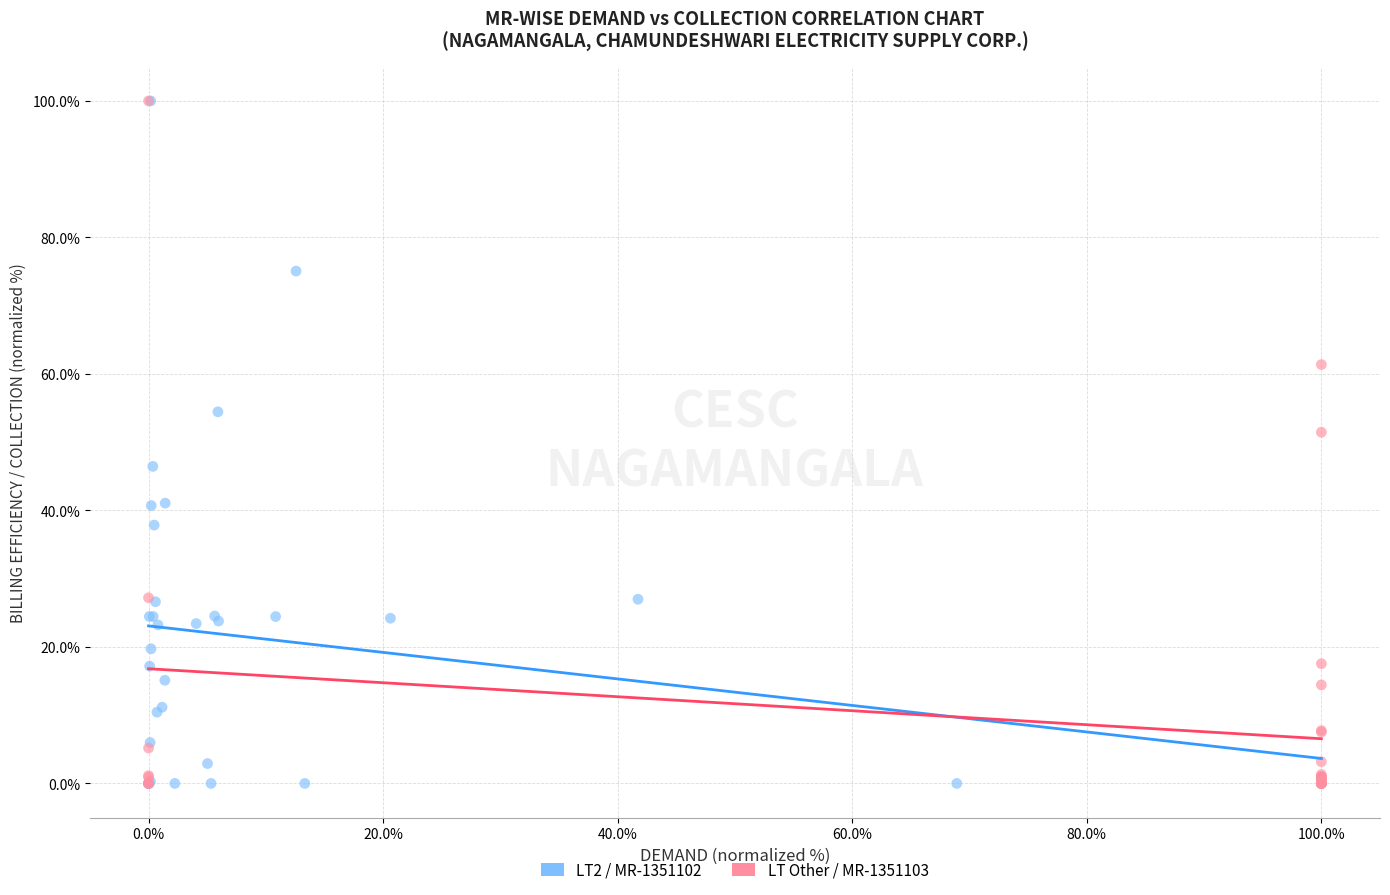

What are all the series names shown in the legend?

LT2 / MR-1351102, LT Other / MR-1351103